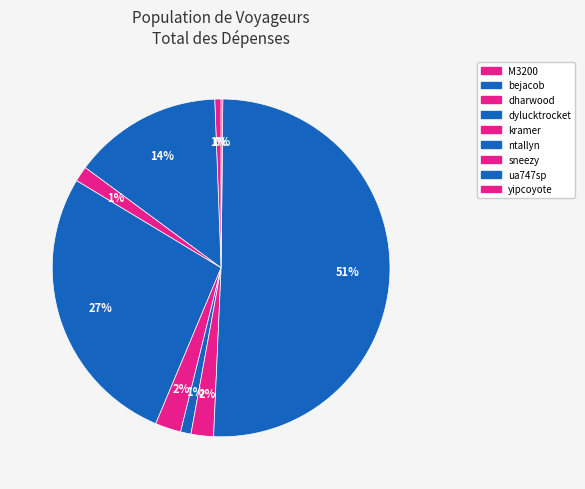

What percentage is the dylucktrocket slice, to the nearest percent?

27%